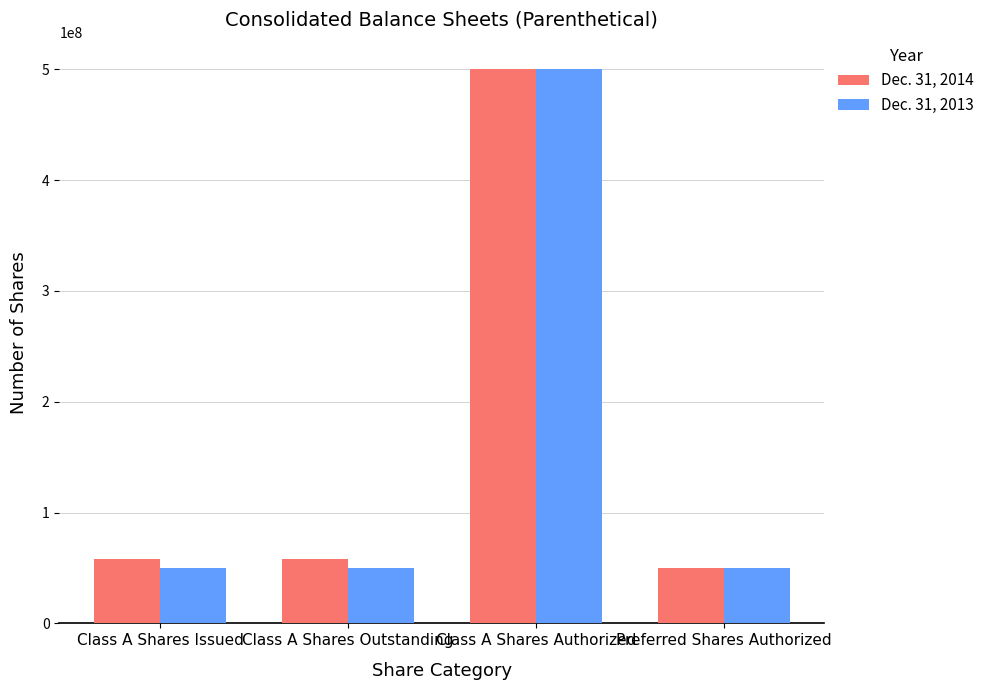

How many bars are there in total?

8